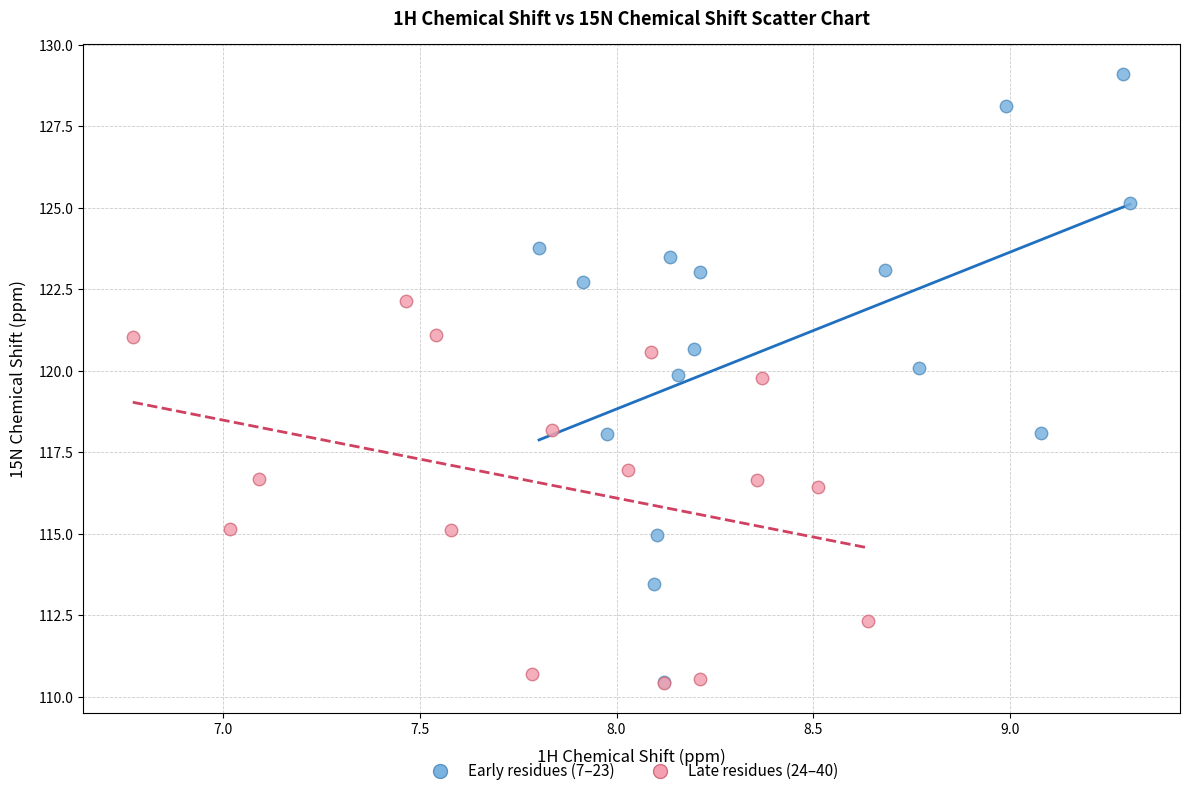

Which series has the largest Y range (max minus min)?

Early residues (7–23)